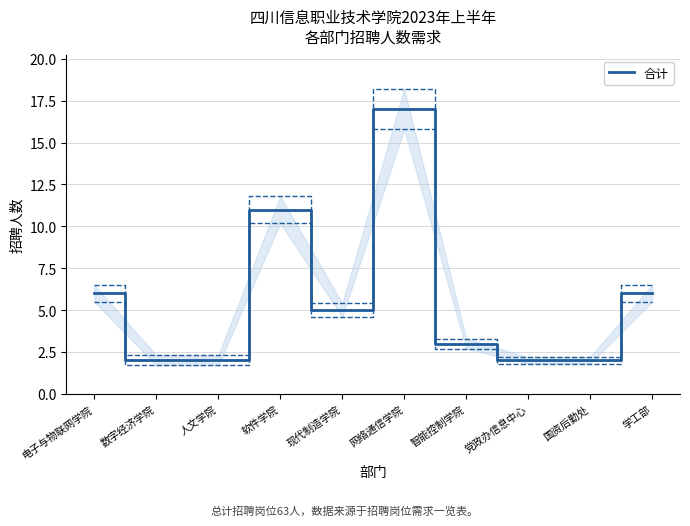

Where does the data first go above 5?

电子与物联网学院